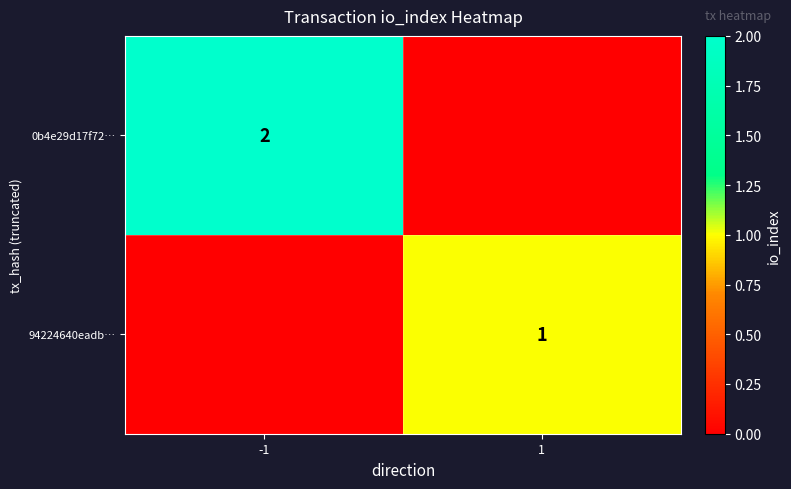

The value of 94224640eadb… at 1 is 1. True or false?

True